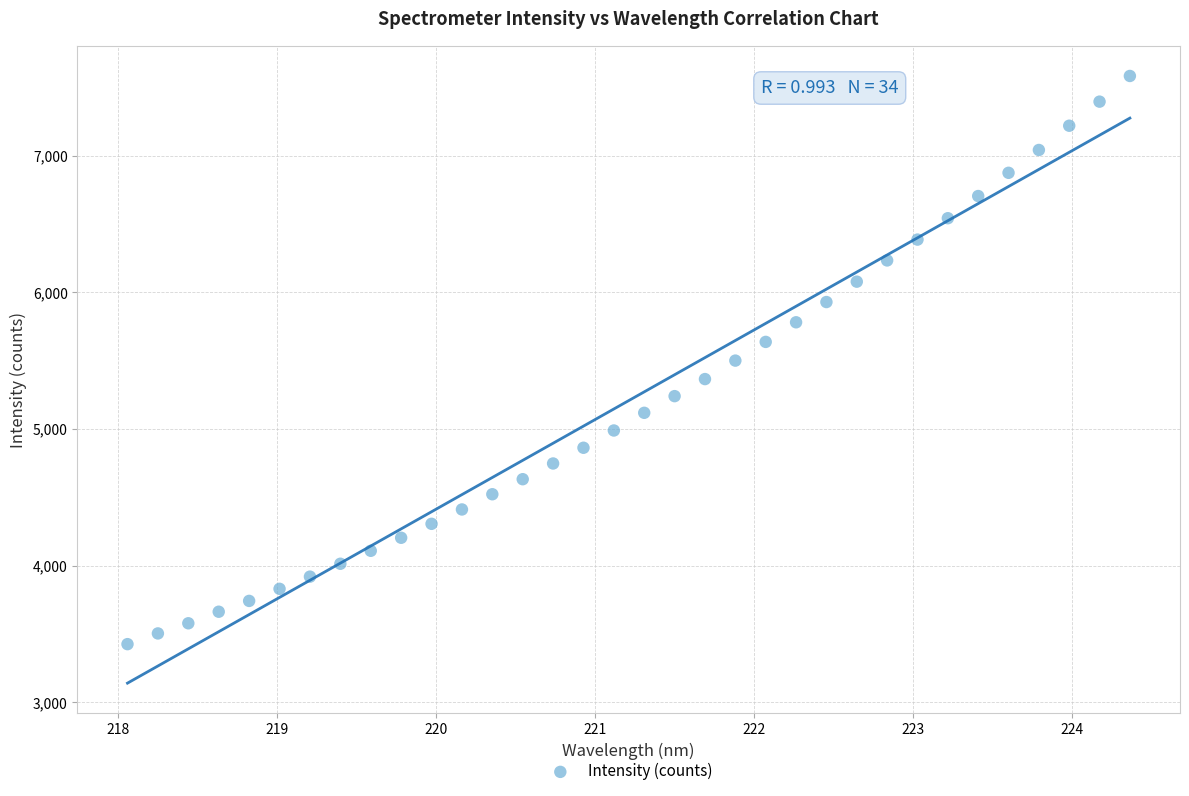

What is the range of Y values (max minus min)?

4159.8